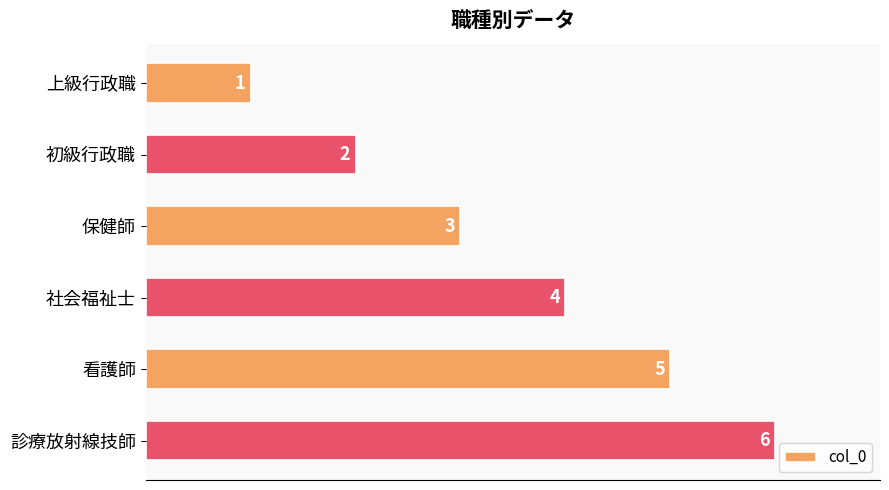

At which label is the value closest to 3?

保健師